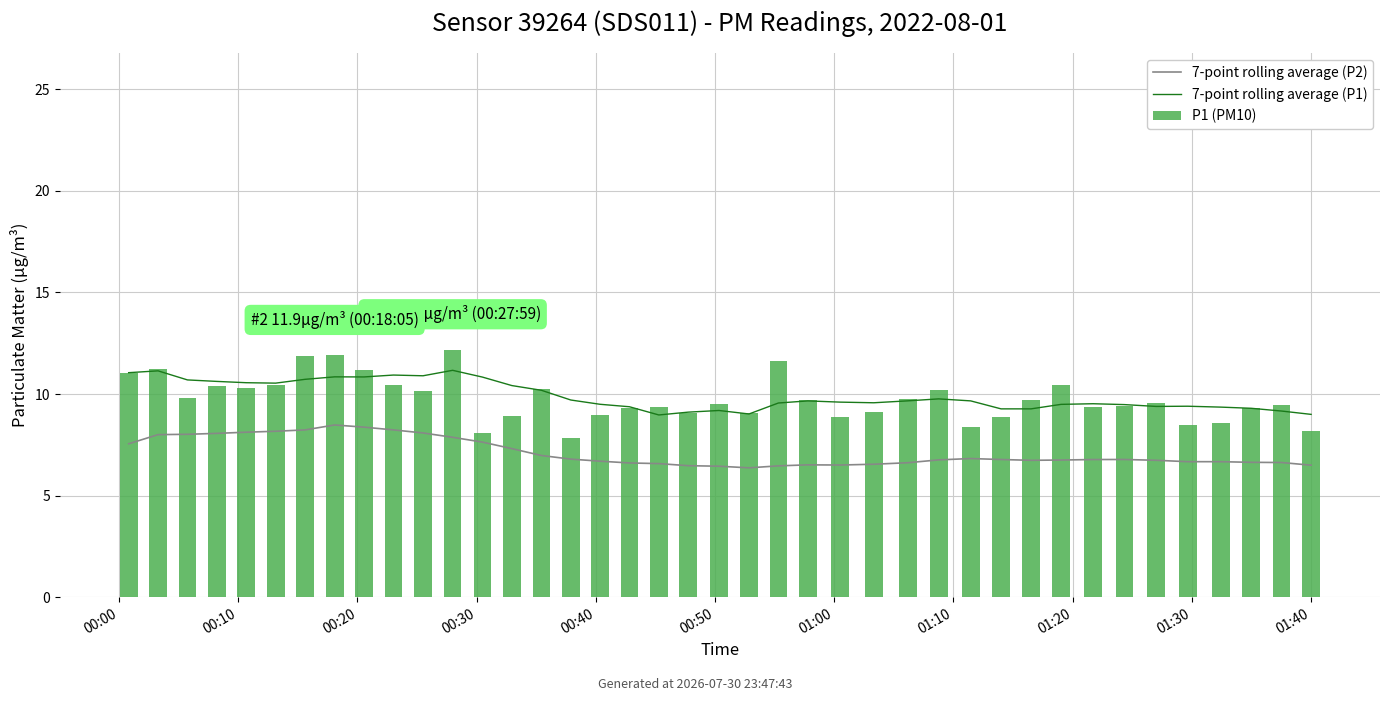

True or false: 7-point rolling average (P2) has a value of 11.4 at 25.

False